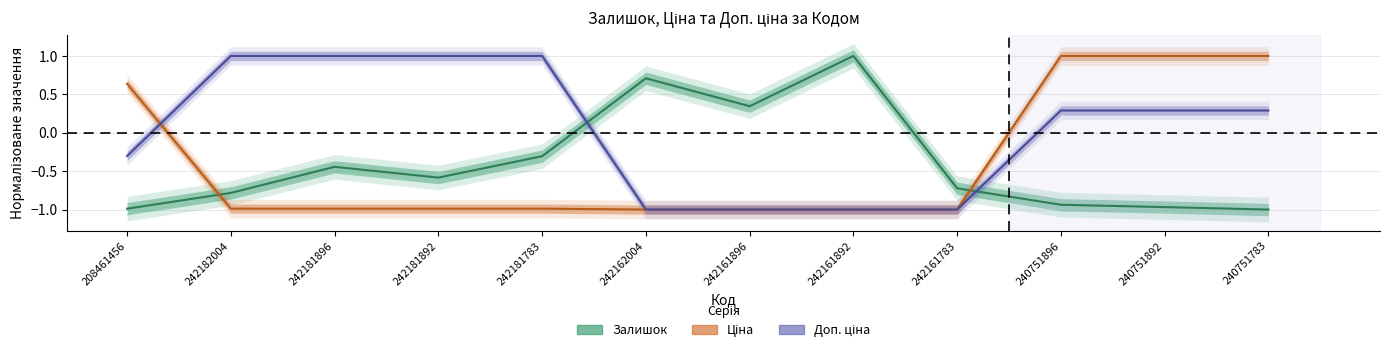

How many times do Залишок and Ціна cross each other?

2